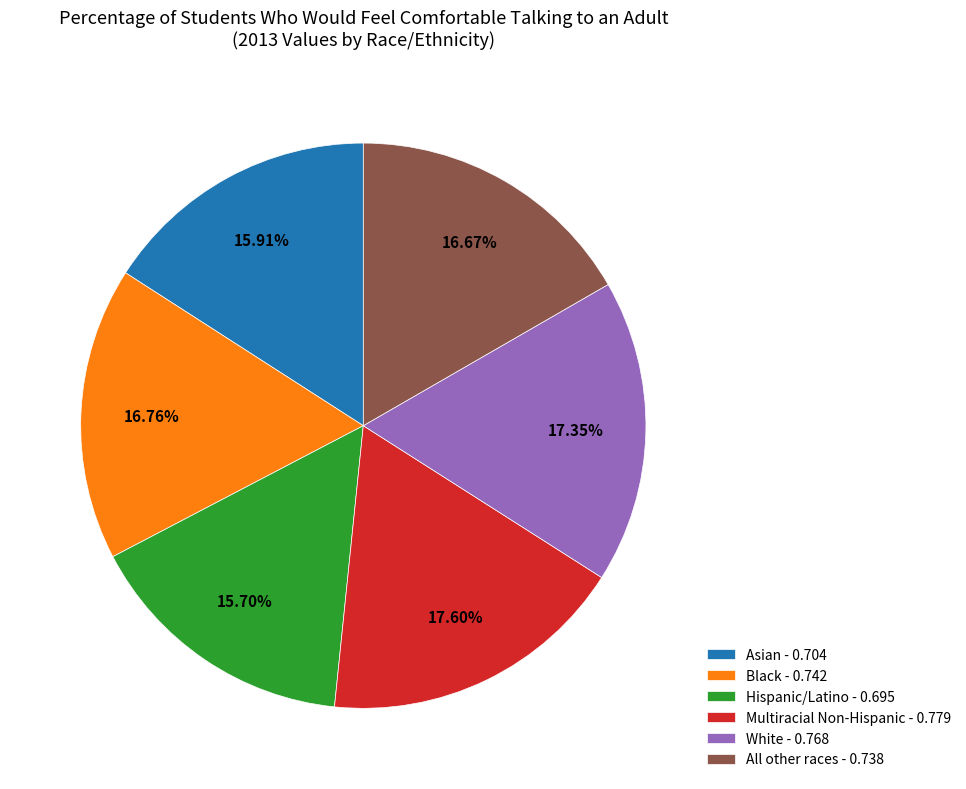

Combined, do White and All other races account for over 50%?

No